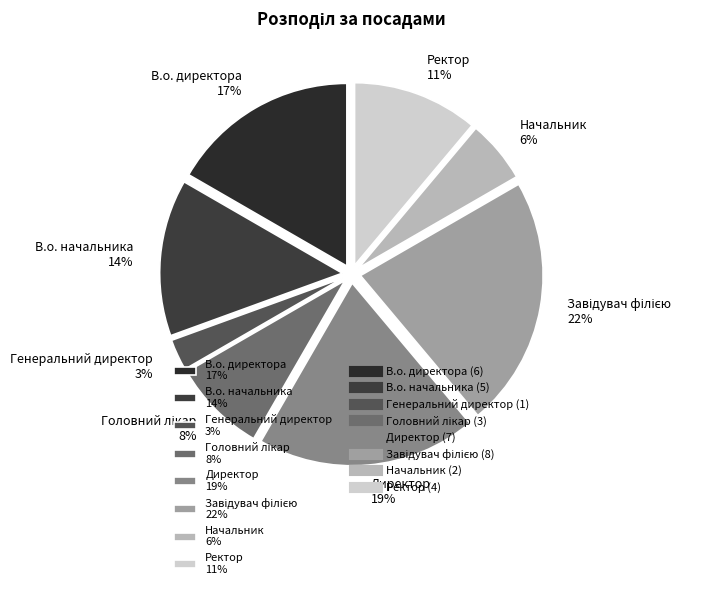

True or false: В.о. директора 17% accounts for 17% of the total.

True